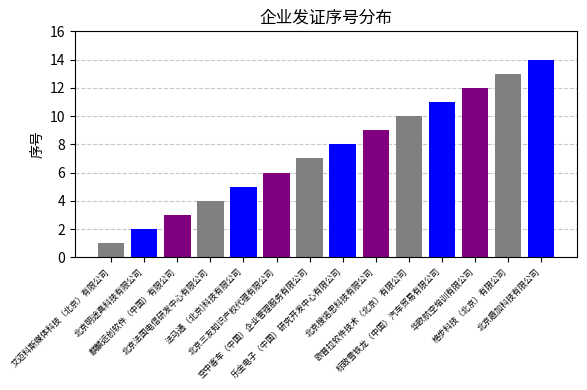

What is the value of the 9th bar from the left?

9